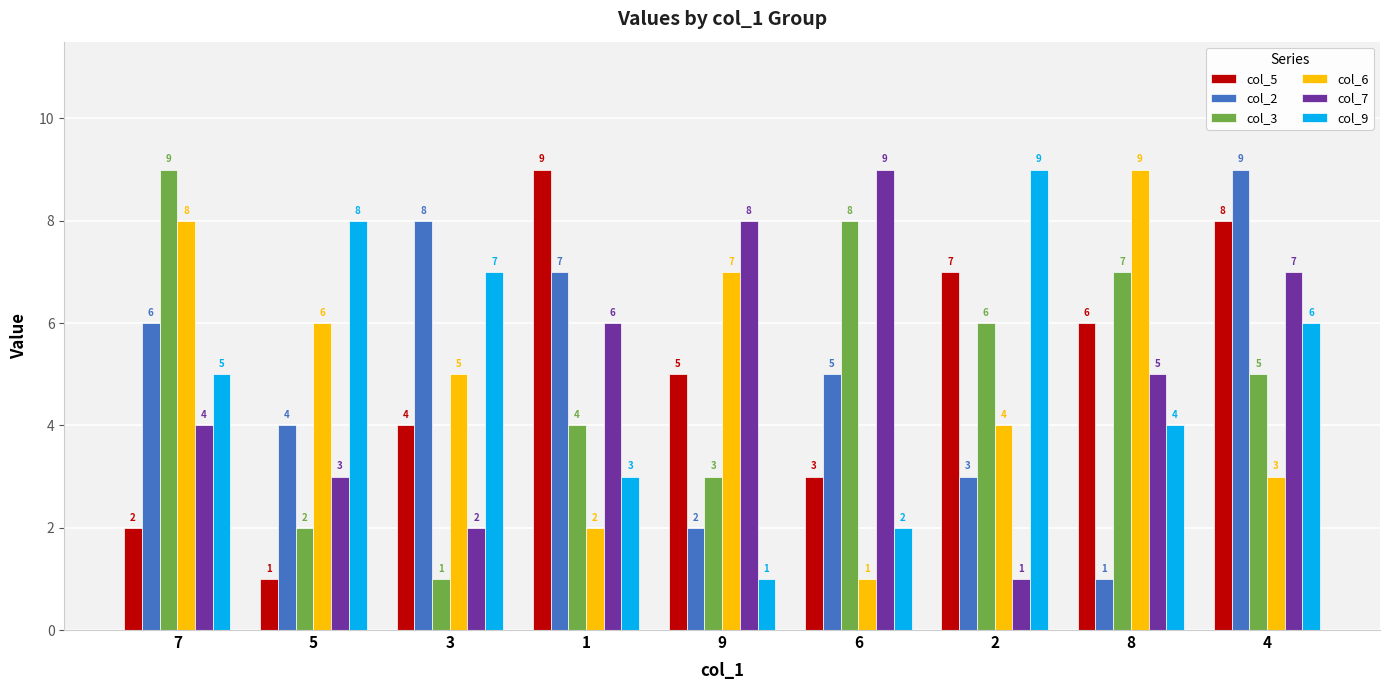

True or false: col_2 has a value of 9 at 6.

False